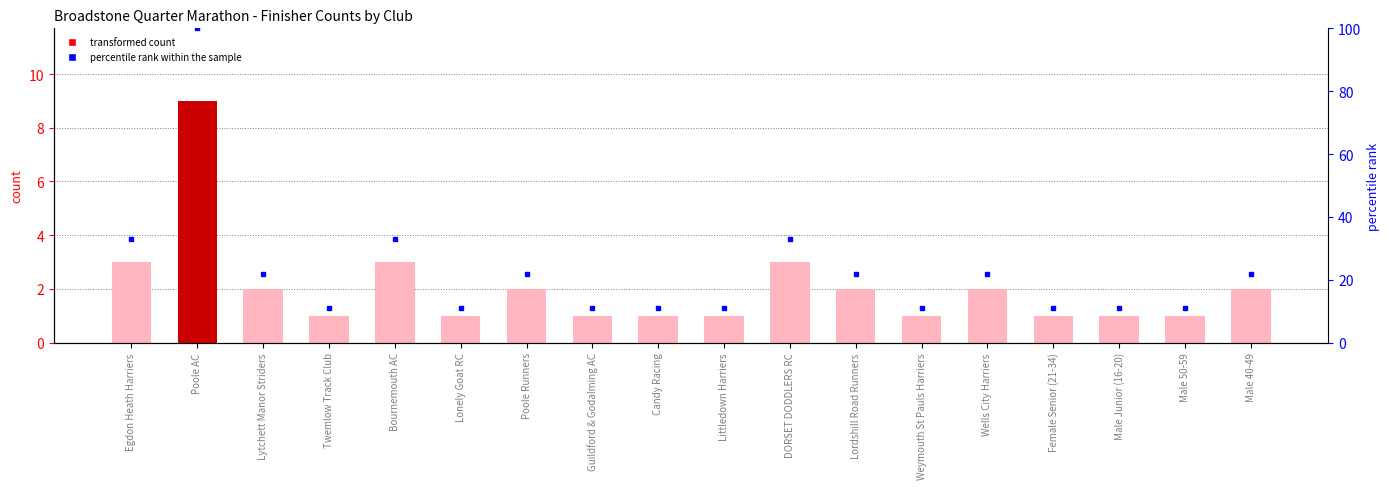

How many groups of bars are there?

18